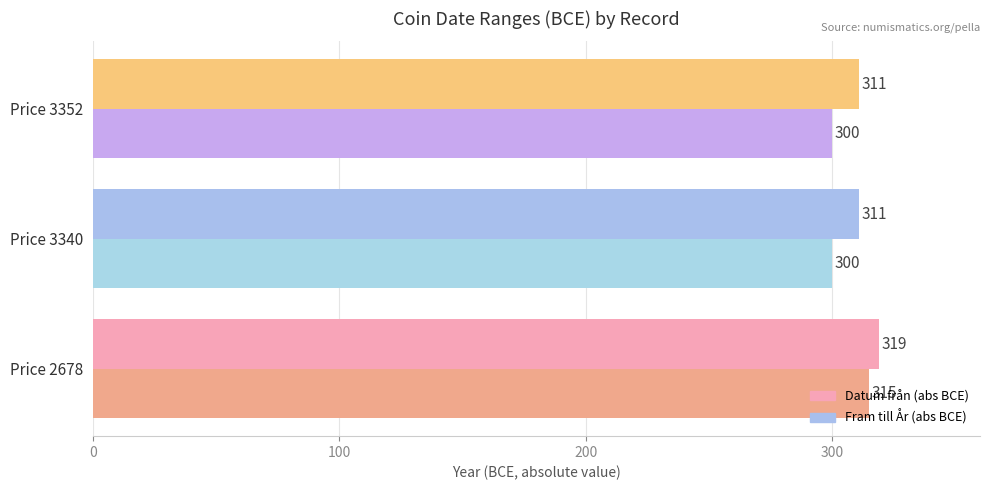

Rank the series by their maximum value, from highest to lowest.

Datum från (abs BCE), Fram till År (abs BCE)